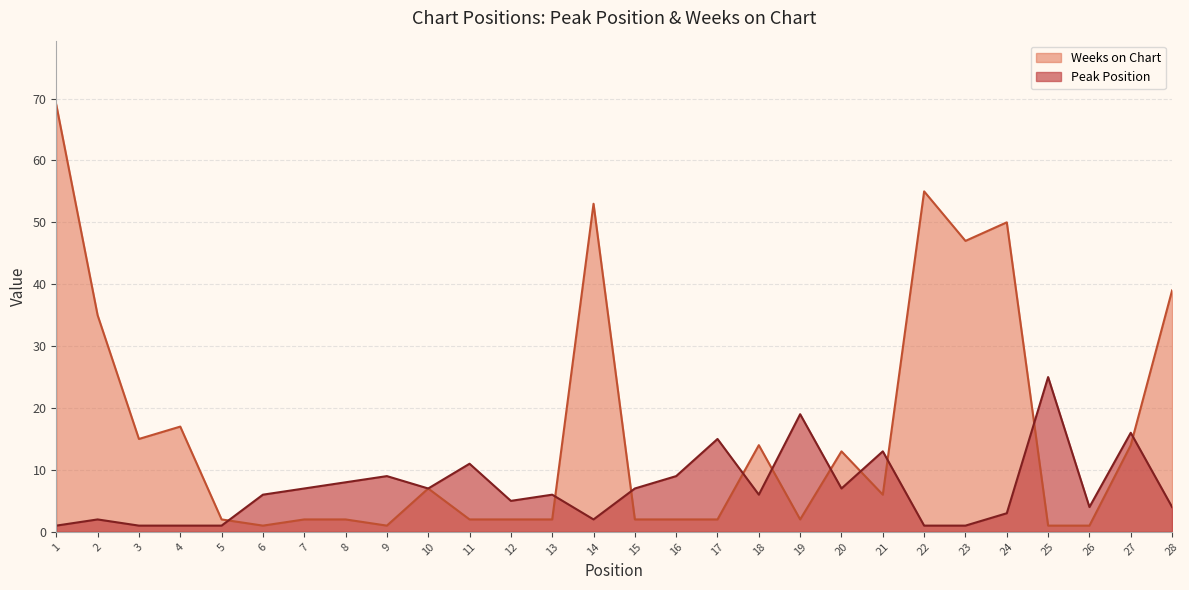

Reading left to right, transcribe all the data shown in this chart.

Peak Position: 1	2	1	1	1	6	7	8	9	7	11	5	6	2	7	9	15	6	19	7	13	1	1	3	25	4	16	4
Weeks on Chart: 69	35	15	17	2	1	2	2	1	7	2	2	2	53	2	2	2	14	2	13	6	55	47	50	1	1	14	39